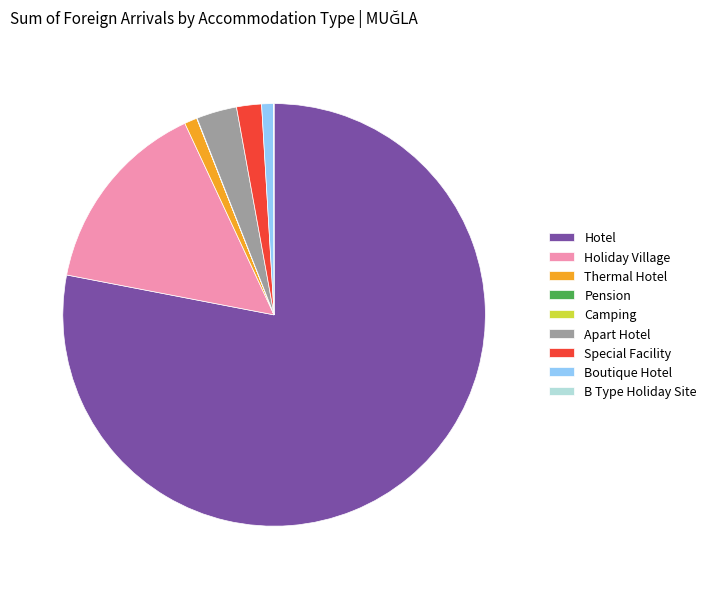

Does Hotel account for over 50% of the chart?

Yes